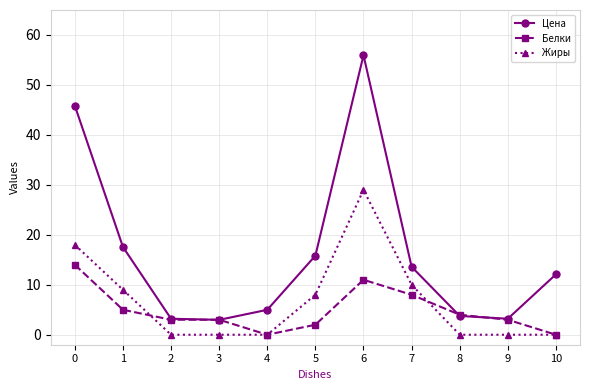

True or false: Цена and Жиры intersect in this chart.

False